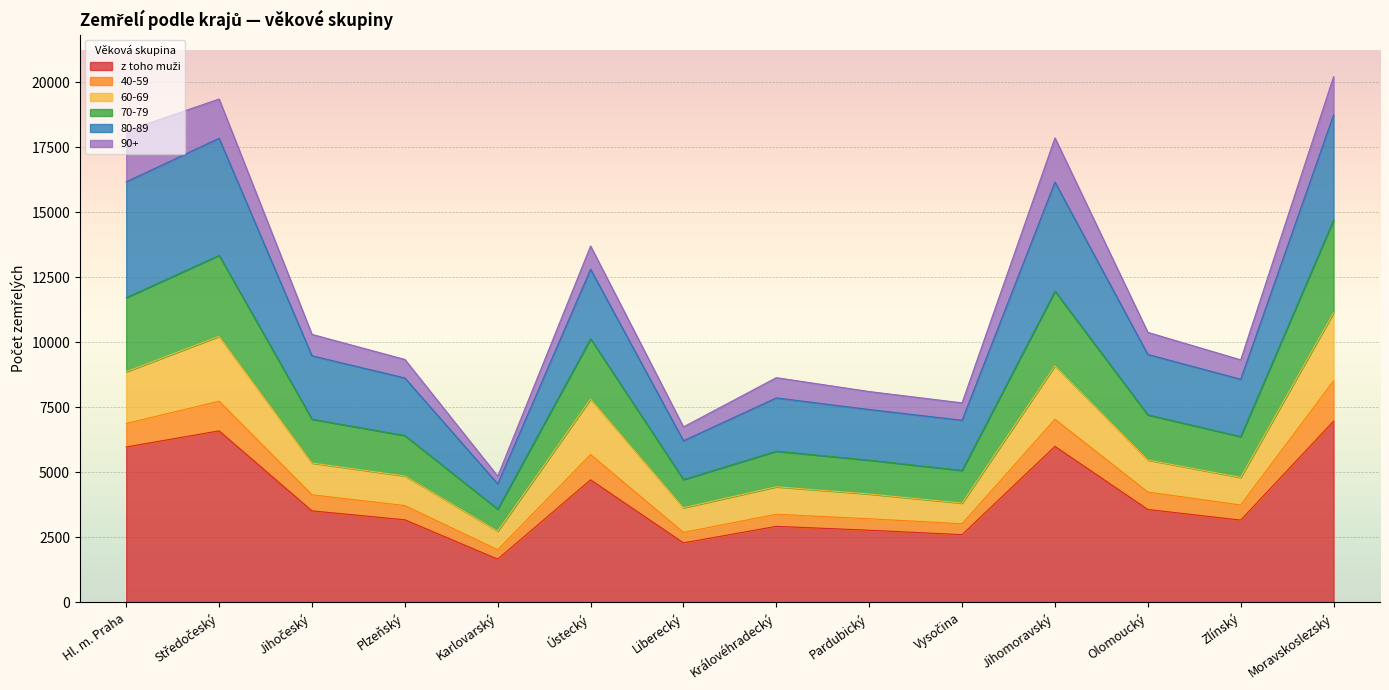

What is the sum of the z toho muži values at Královéhradecký and Karlovarský?

4588